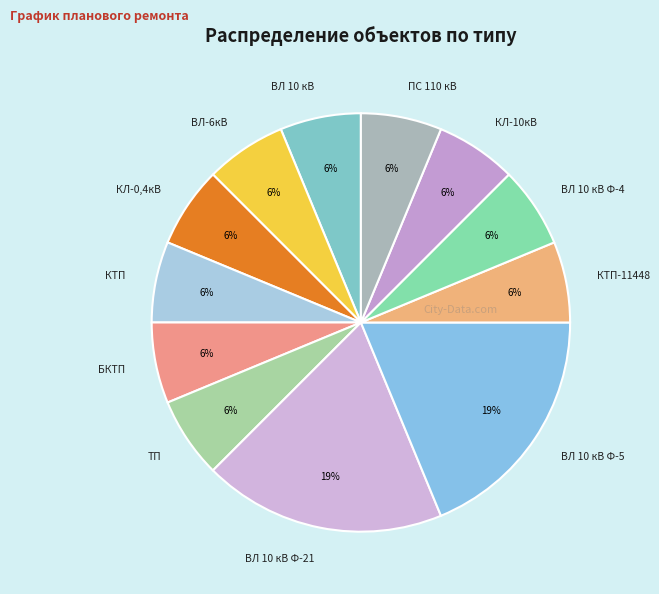

Approximately how many times larger is the value at КЛ-10кВ compared to ВЛ-6кВ?

1.0